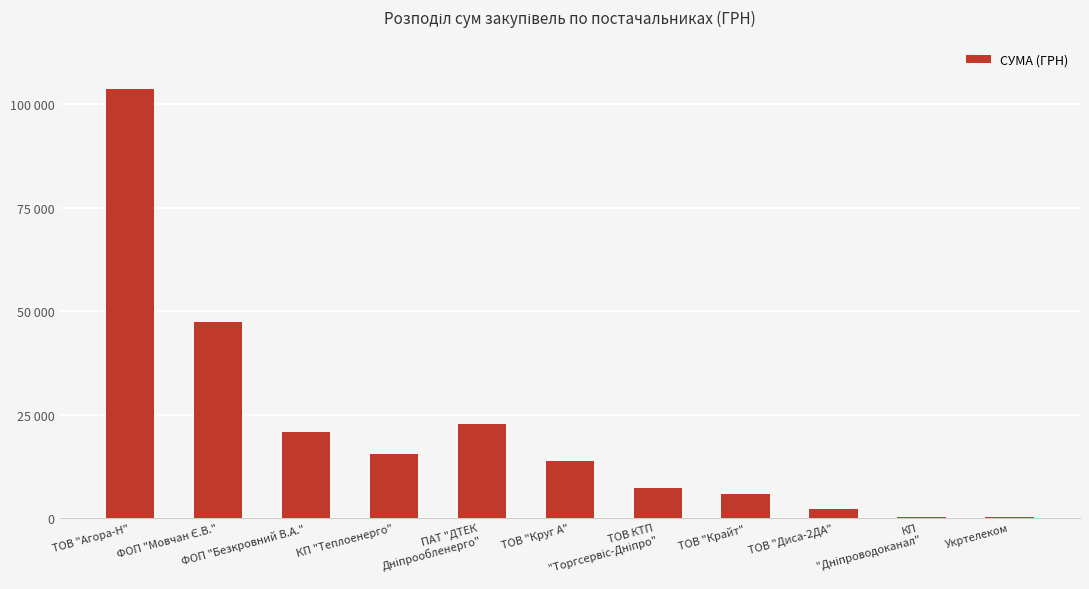

Are the bars horizontal?

No